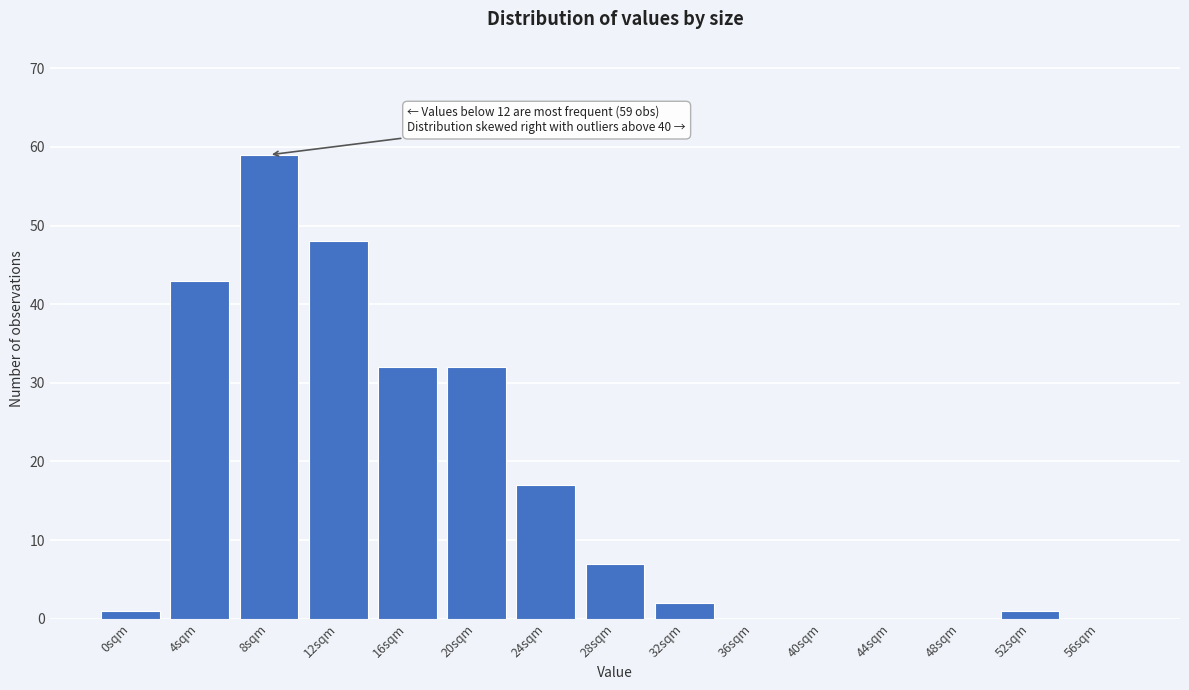

Reading left to right, list all the values displayed in this chart.

0sqm=1	4sqm=43	8sqm=59	12sqm=48	16sqm=32	20sqm=32	24sqm=17	28sqm=7	32sqm=2	36sqm=0	40sqm=0	44sqm=0	48sqm=0	52sqm=1	56sqm=0